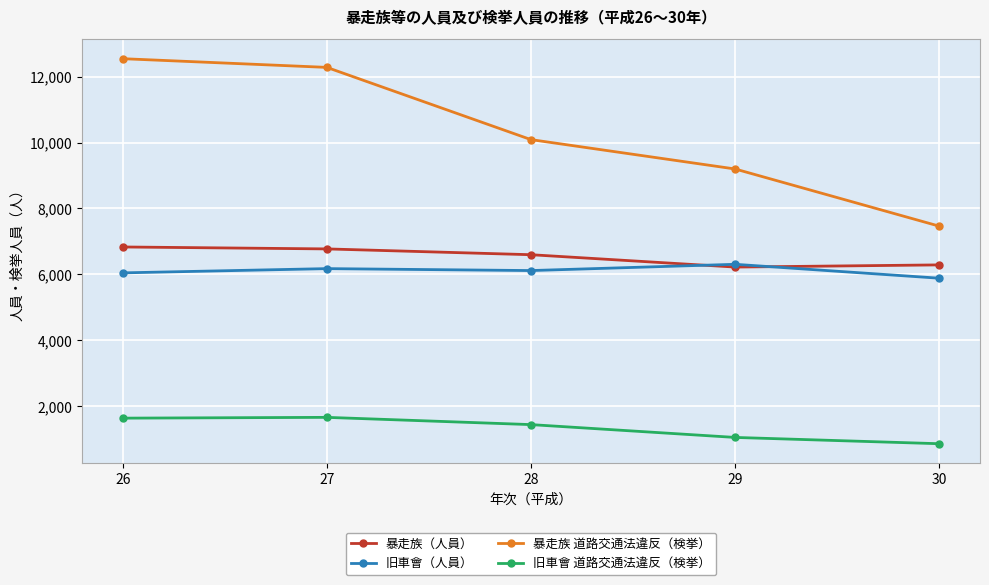

What is the average value of the 旧車會 道路交通法違反（検挙） series?

1328